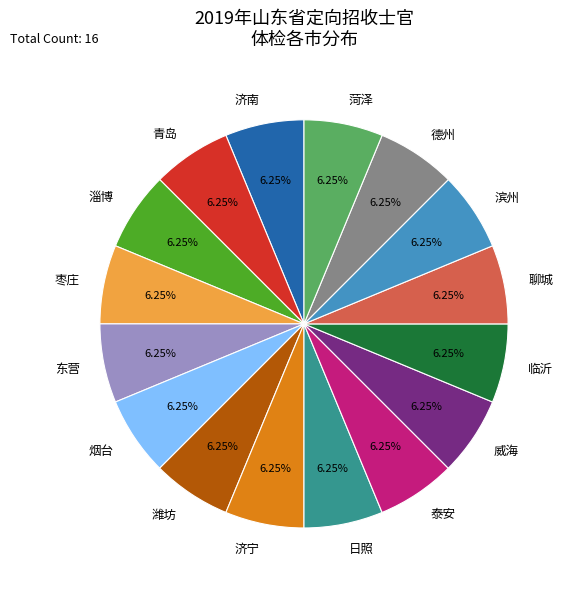

To the nearest percent, what percentage of the pie is 威海?

6%